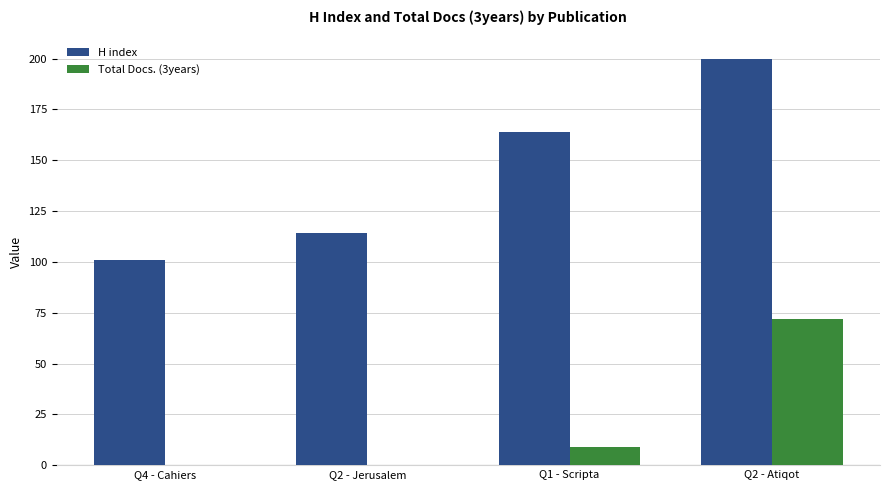

Between Q2 - Jerusalem and Q1 - Scripta, which series saw the biggest shift?

H index